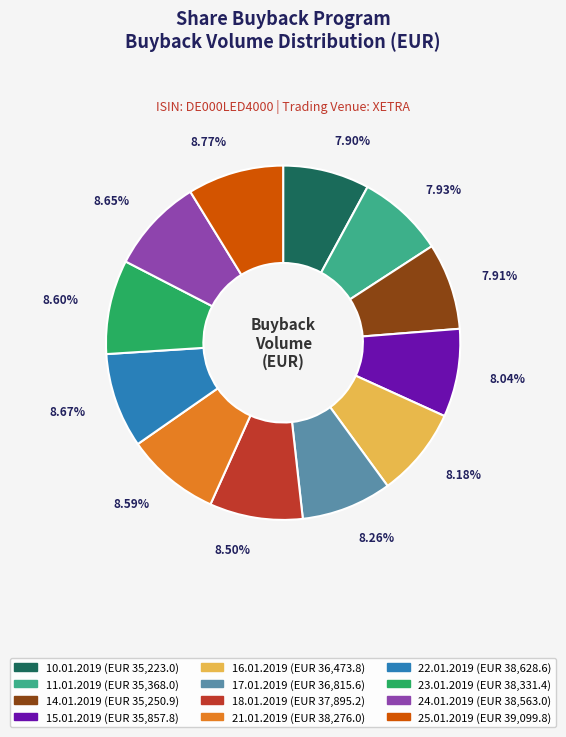

What percentage is the 25.01.2019 slice, to the nearest percent?

9%